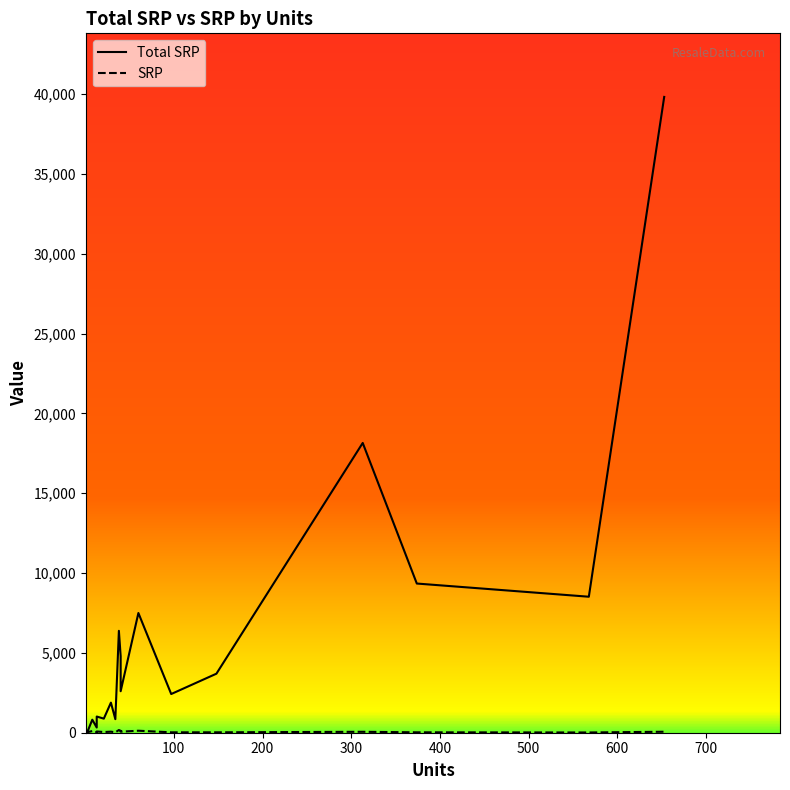

Reading left to right, list all the values displayed in this chart.

Total SRP: 116.0	25.0	50.0	123.0	816.0	324.9	1014.0	882.0	1885.0	849.7	6384.0	4800.0	2600.0	7500.0	2424.0	3698.5	18154.0	9346.3	8520.0	39833.0
SRP: 116.0	25.0	25.0	41.0	102.0	25.0	78.0	42.0	65.0	25.0	168.0	120.0	65.0	125.0	25.0	25.0	58.0	25.0	15.0	61.0